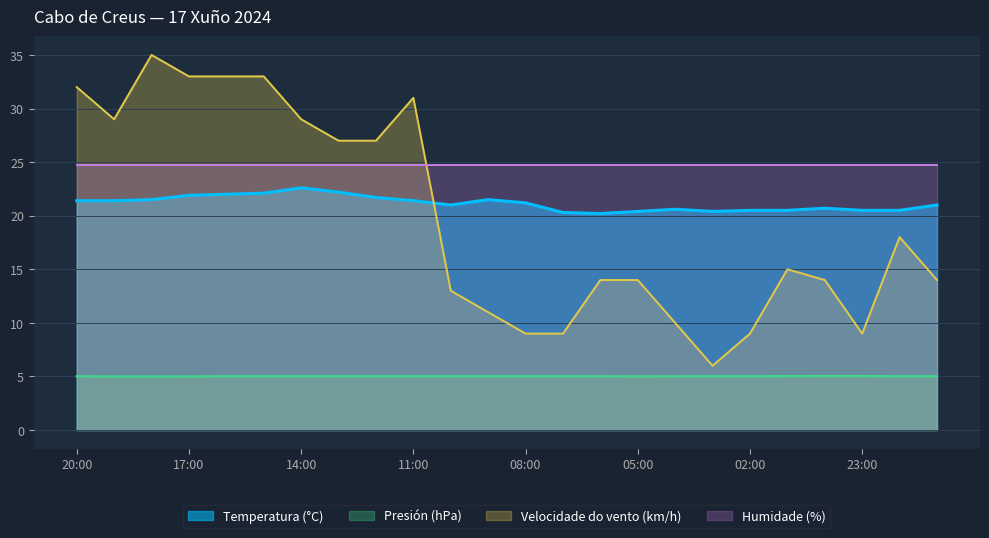

How many interior local peaks does the Temperatura (°C) series have?

4